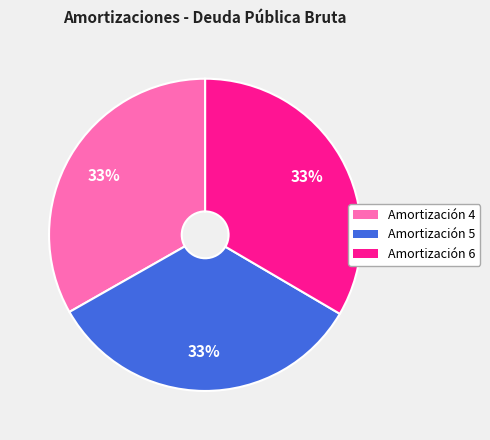

How many slices are in this pie chart?

3